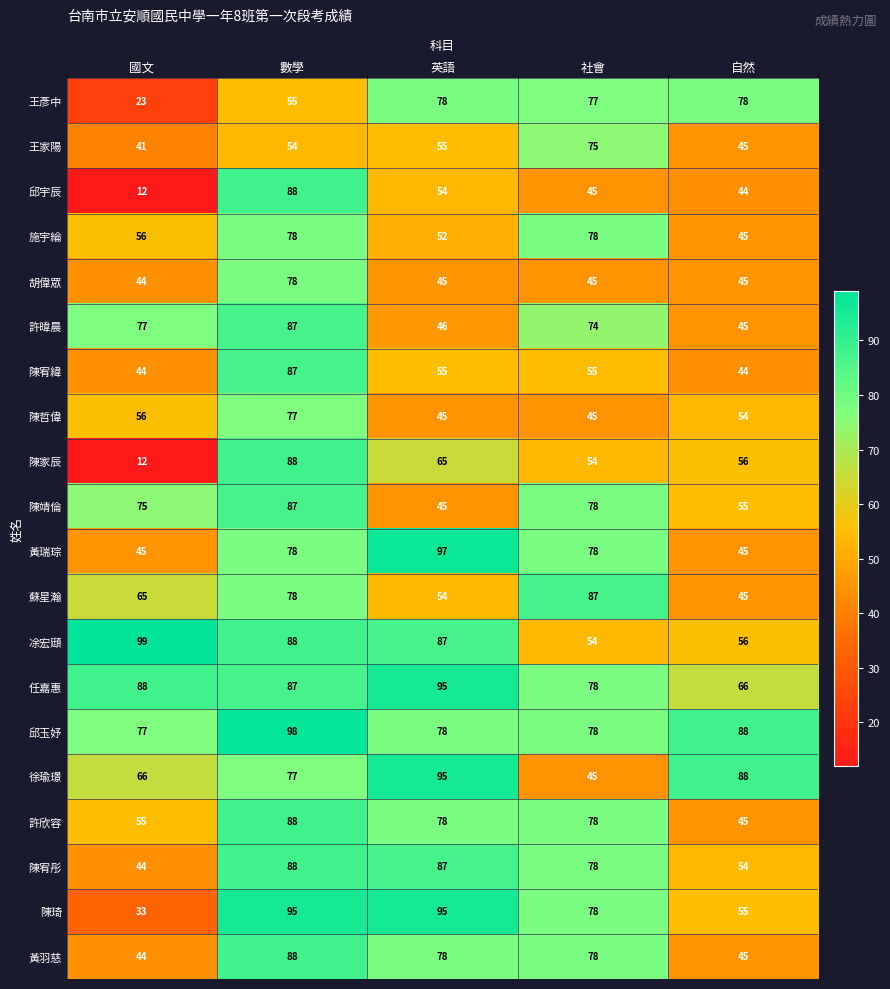

Rank the categories by 陳靖倫 value from highest to lowest.

數學, 社會, 國文, 自然, 英語